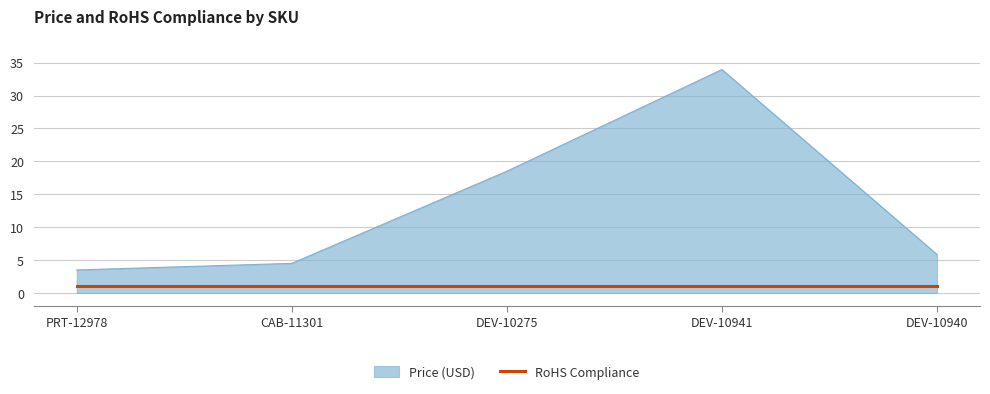

Where does the Price (USD) series first go above 5?

DEV-10275